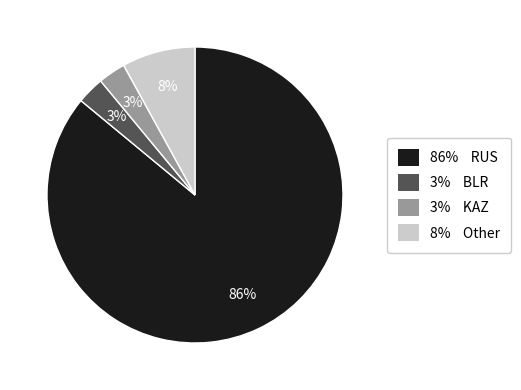

To the nearest percent, what is the average slice percentage?

25%